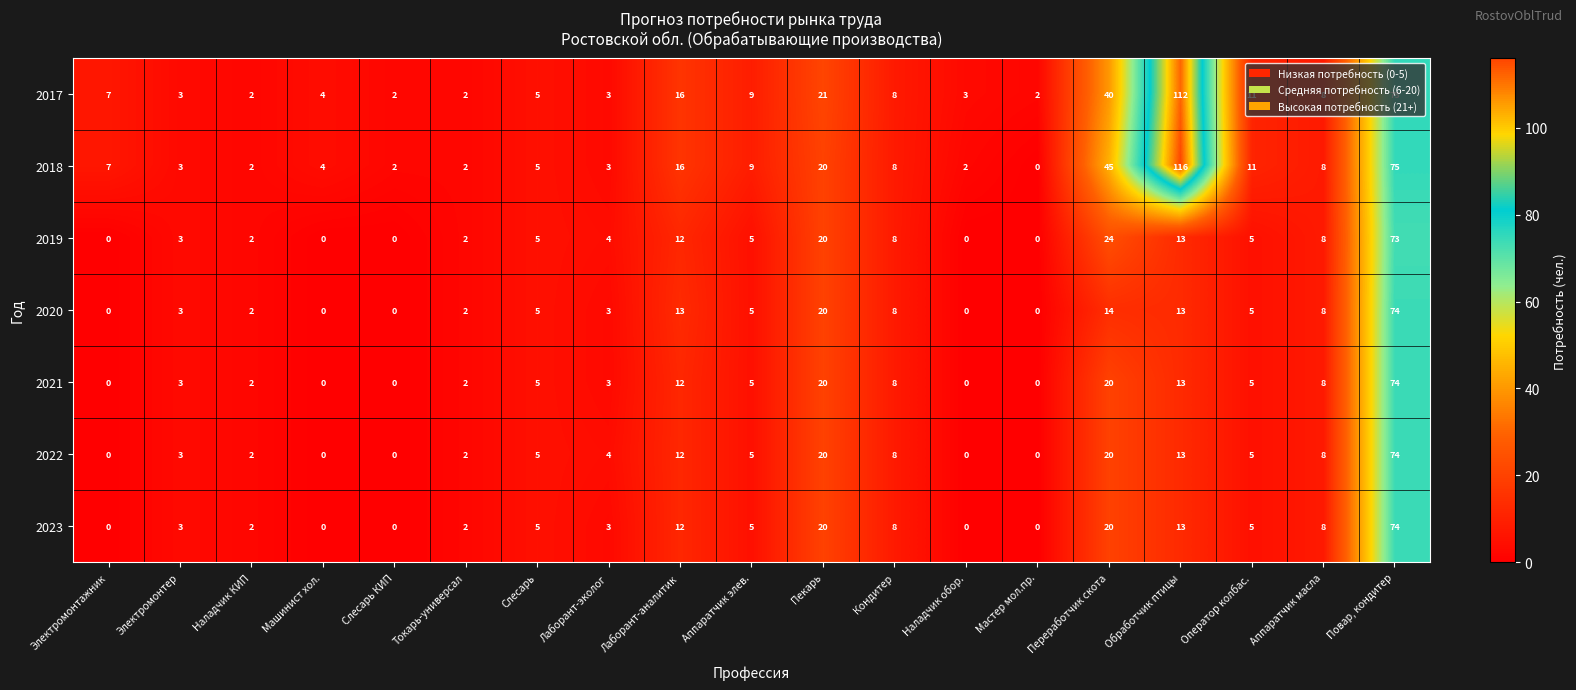

At which label is 2020 closest to 37?

Пекарь